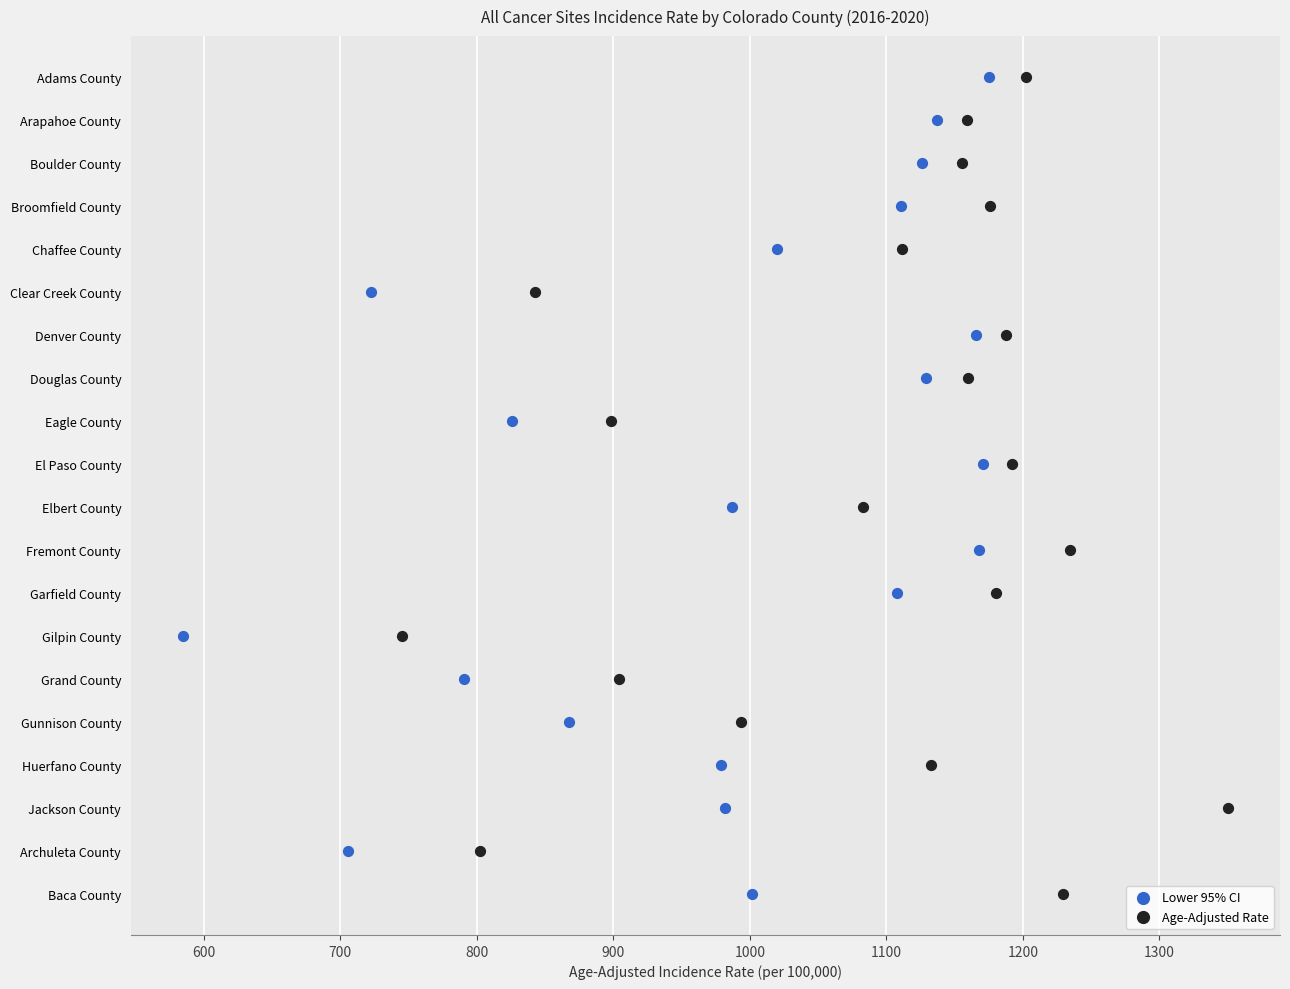

What are all the series names shown in the legend?

Lower 95% CI, Age-Adjusted Rate